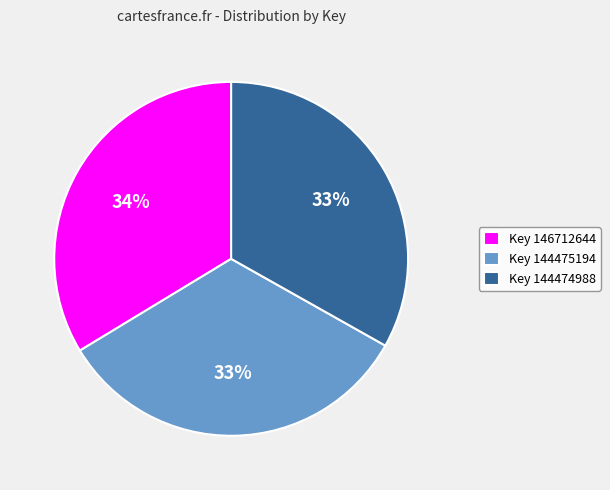

To the nearest percent, what is the difference between the Key 146712644 and Key 144474988 slice percentages?

1%